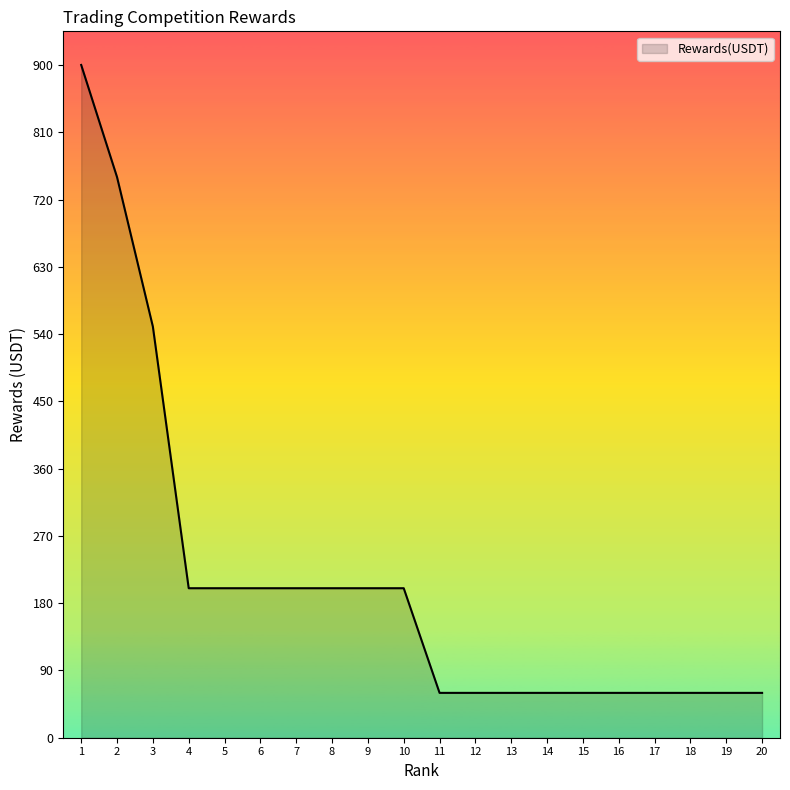

What is the greatest value displayed?

900